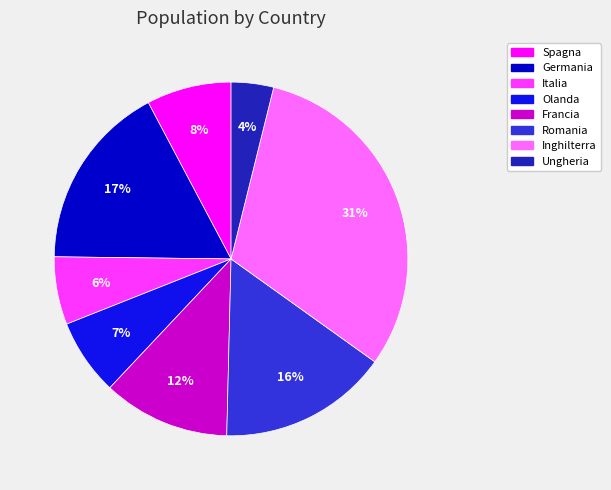

Between Italia and Germania, which is larger?

Germania